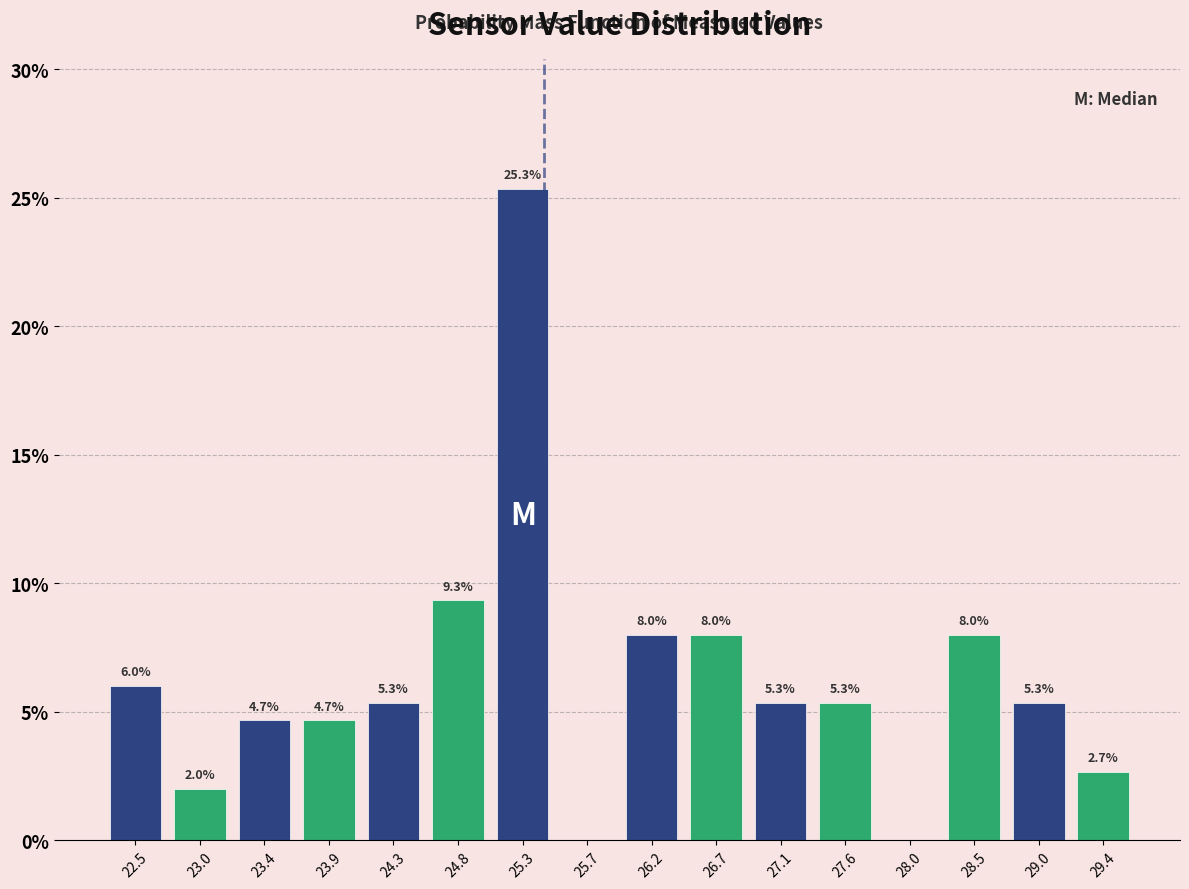

Which range on the x-axis has the tallest bar?

25.05 to 25.50